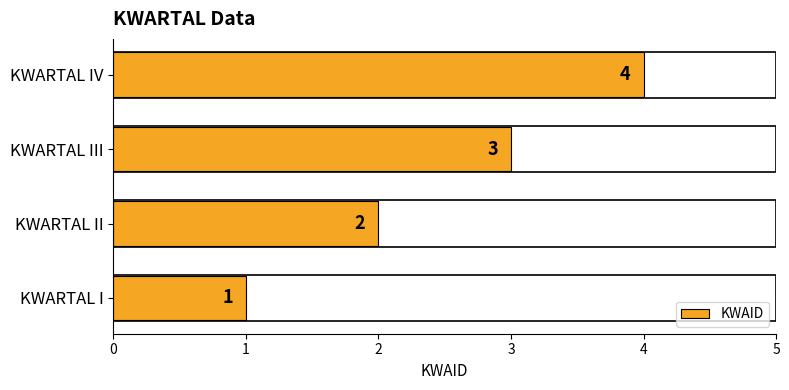

The value at KWARTAL IV is 4. True or false?

True